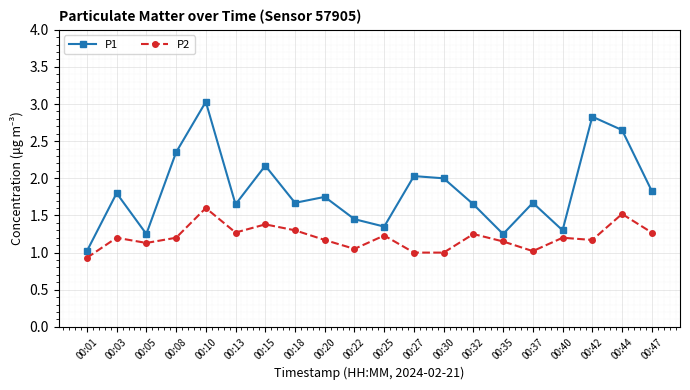

What is the sum of all P2 values?

24.0